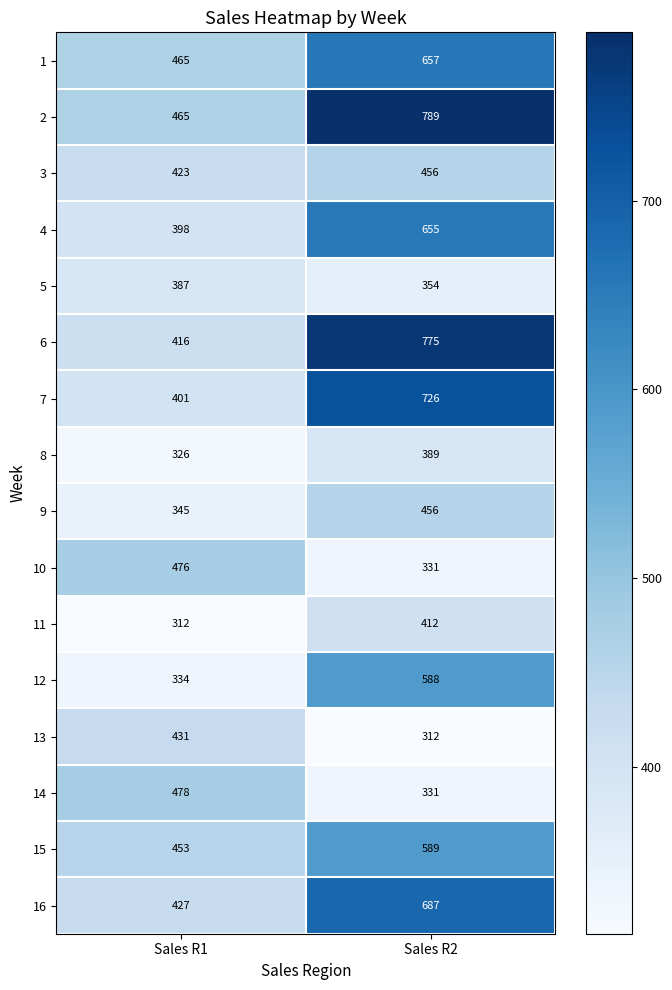

How many data points in 10 are less than 476?

1